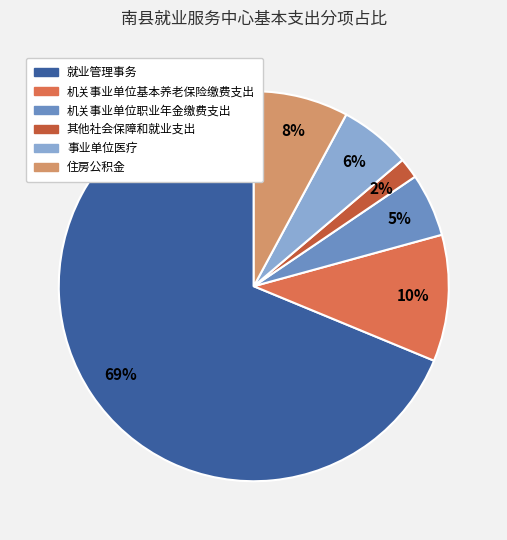

Is 就业管理事务 the majority of the pie?

Yes